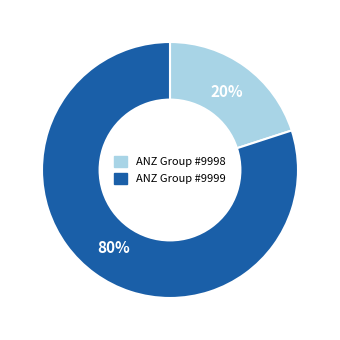

To the nearest percent, what is the difference between the largest and smallest slice percentages?

60%